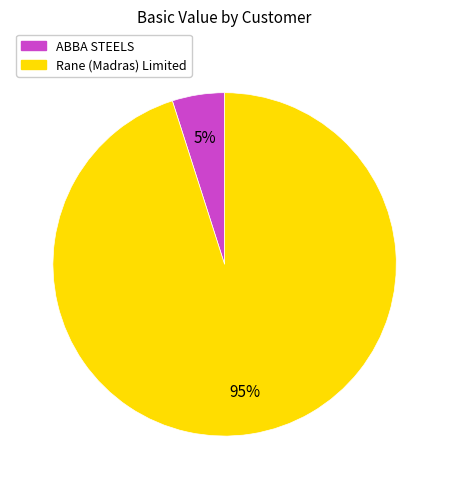

Is there a majority slice in this chart?

Yes